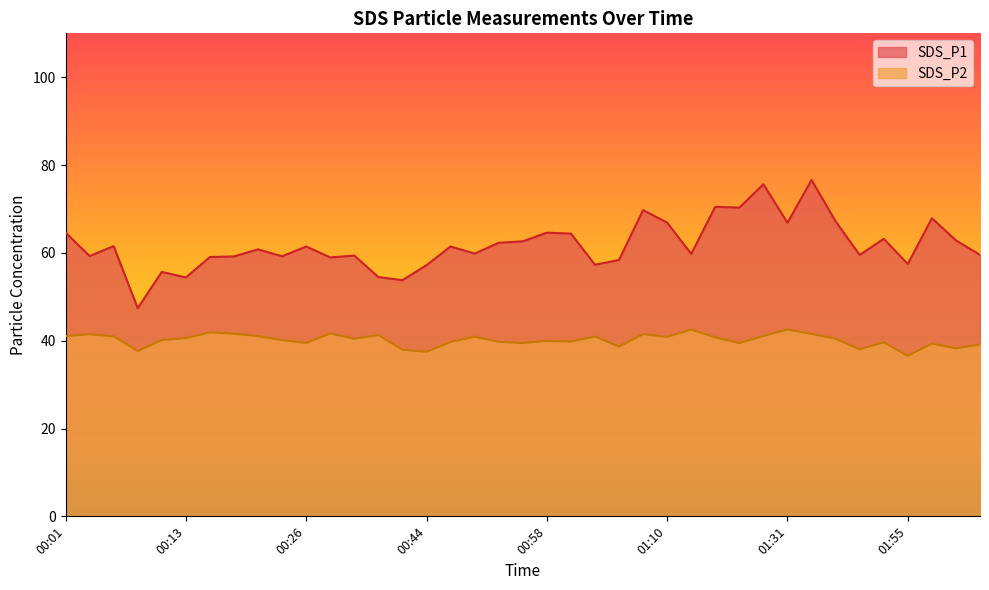

The SDS_P2 series shows 17.4 at 00:18. True or false?

False